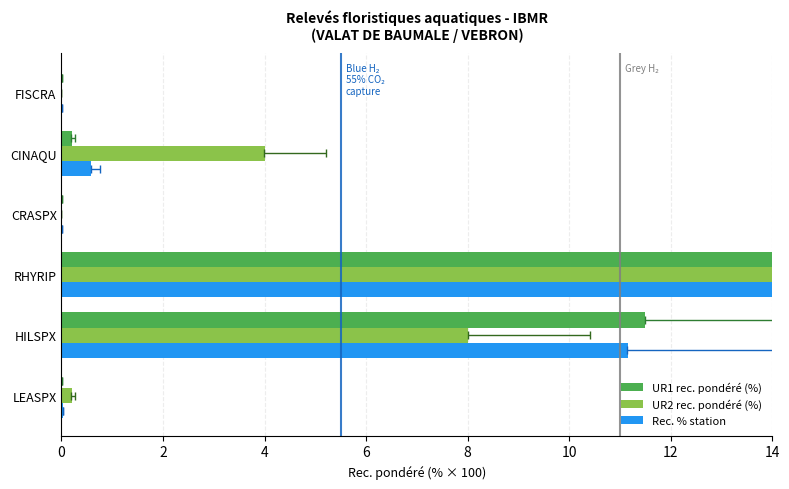

Rank the series at HILSPX from lowest to highest value.

UR2 rec. pondéré (%), Rec. % station, UR1 rec. pondéré (%)